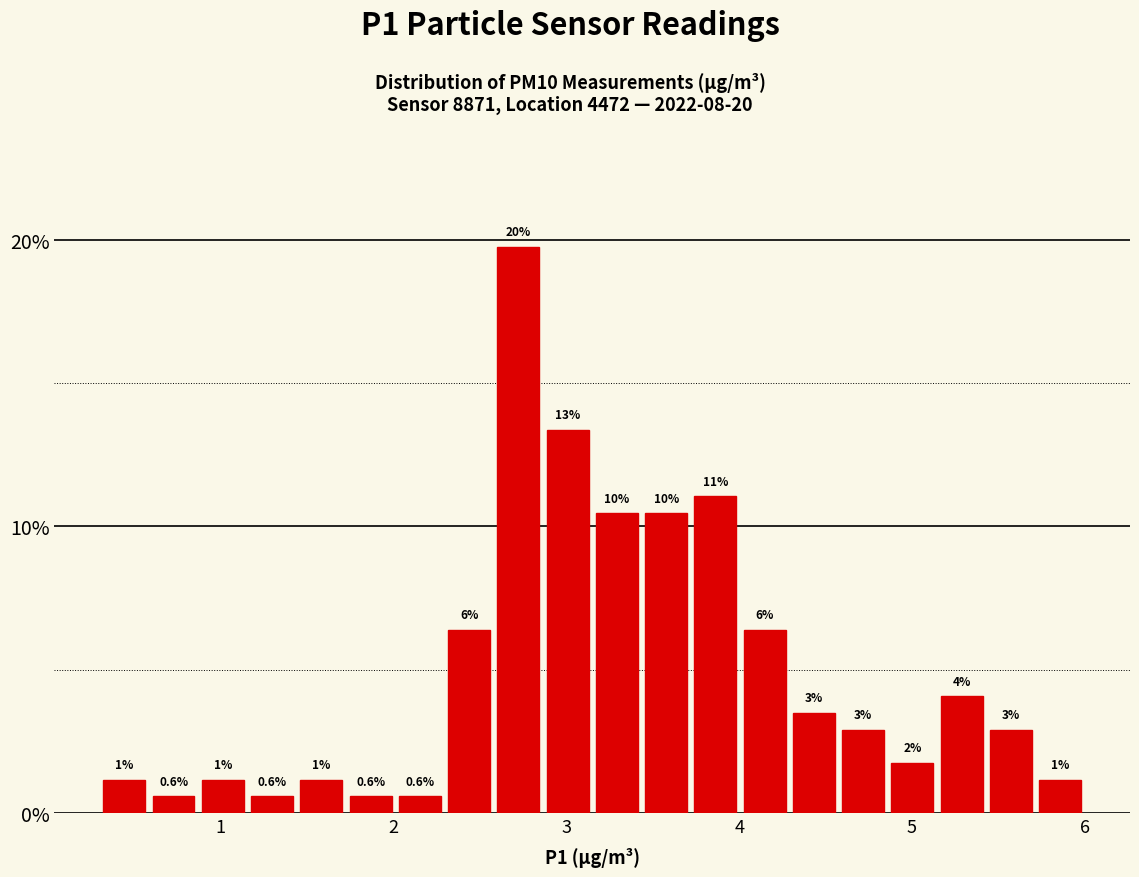

Read against the x-axis, roughly where is the centre of the tallest bar?

2.7